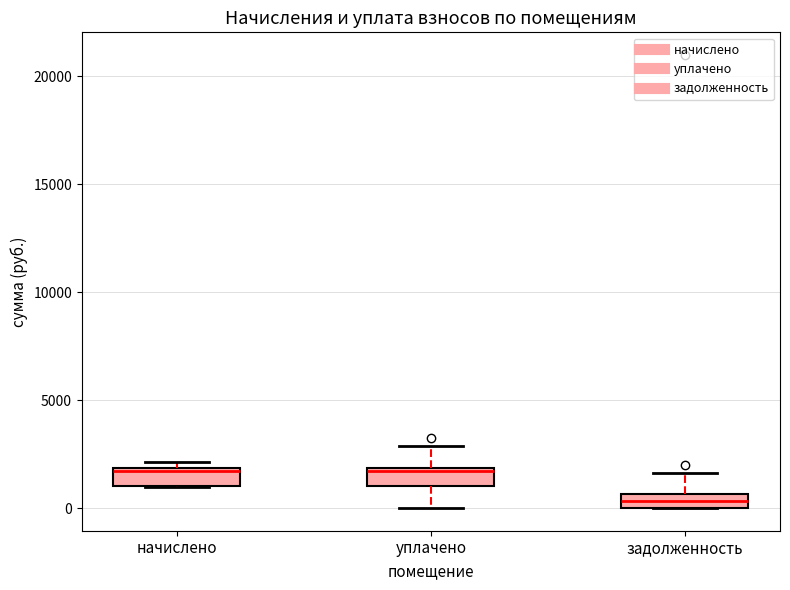

Where is the lower edge of the box for уплачено on the y-axis? The values are not printed on the chart, so give them approximately, as read against the axis.

1000